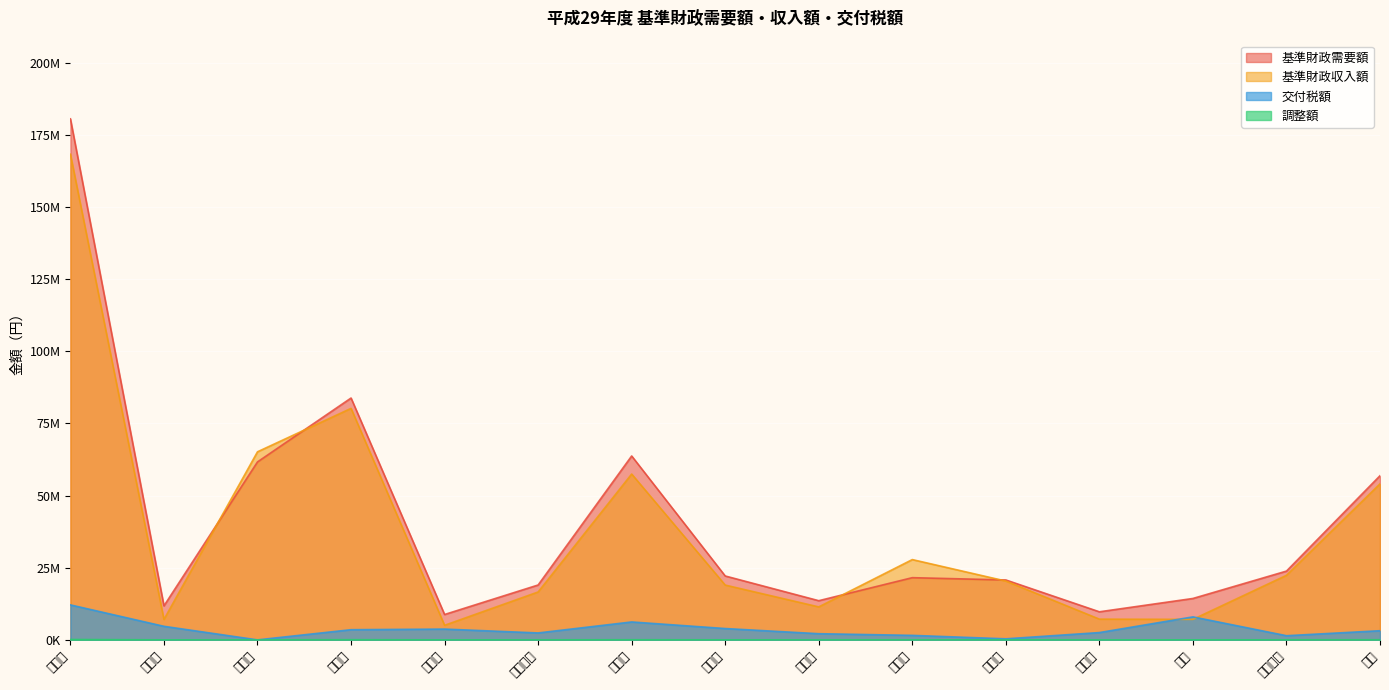

True or false: 交付税額 and 調整額 cross at least once.

False